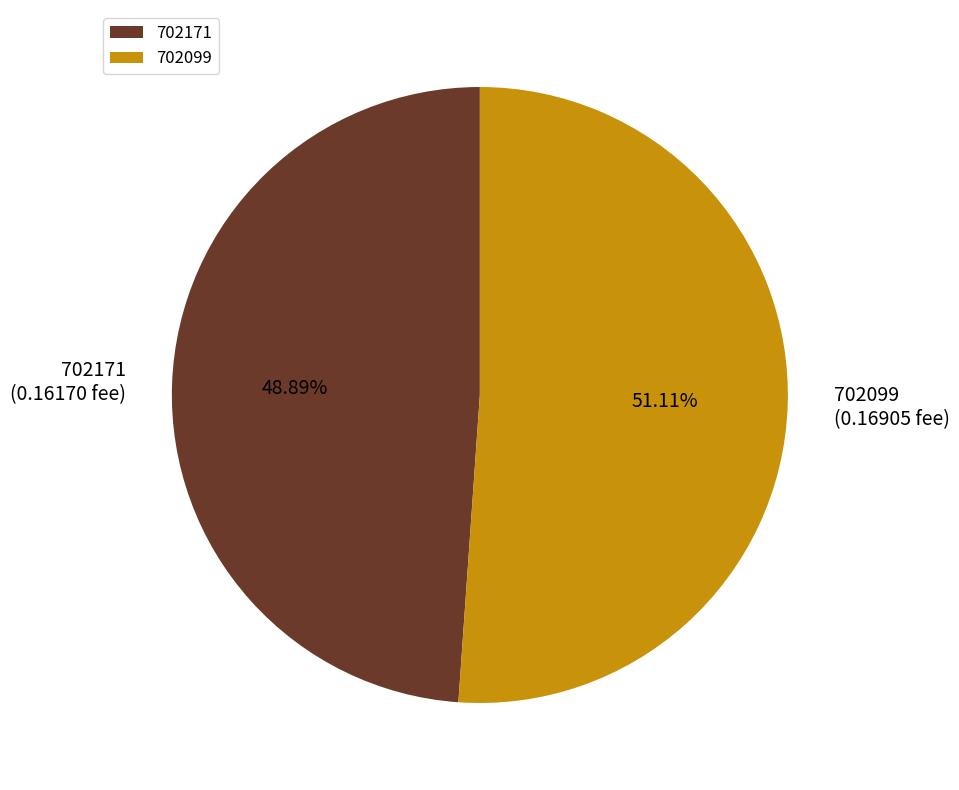

How many slices are in this pie chart?

2